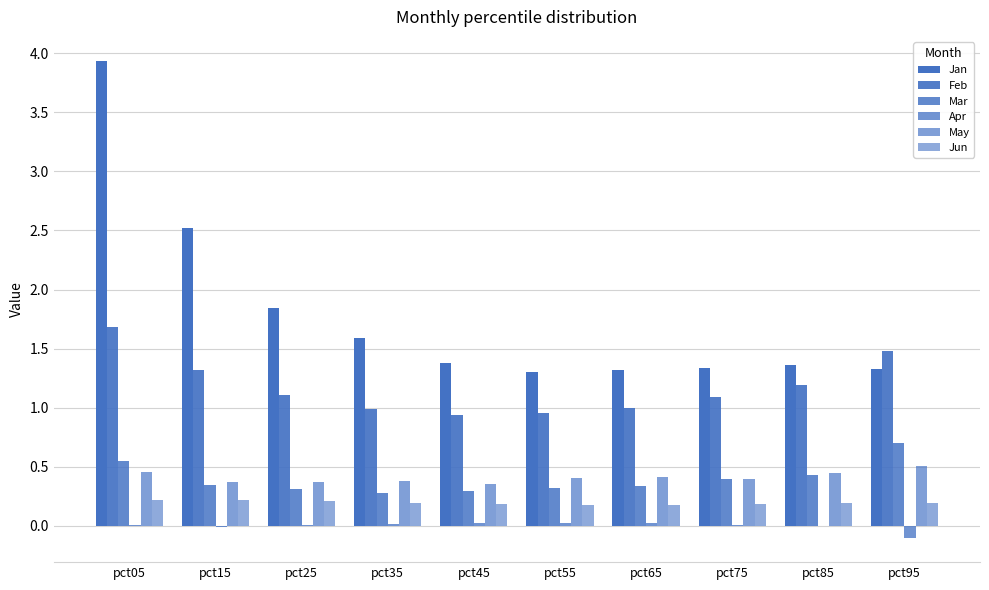

Is the value of Jun at pct25 greater than the value of Feb at pct35?

No